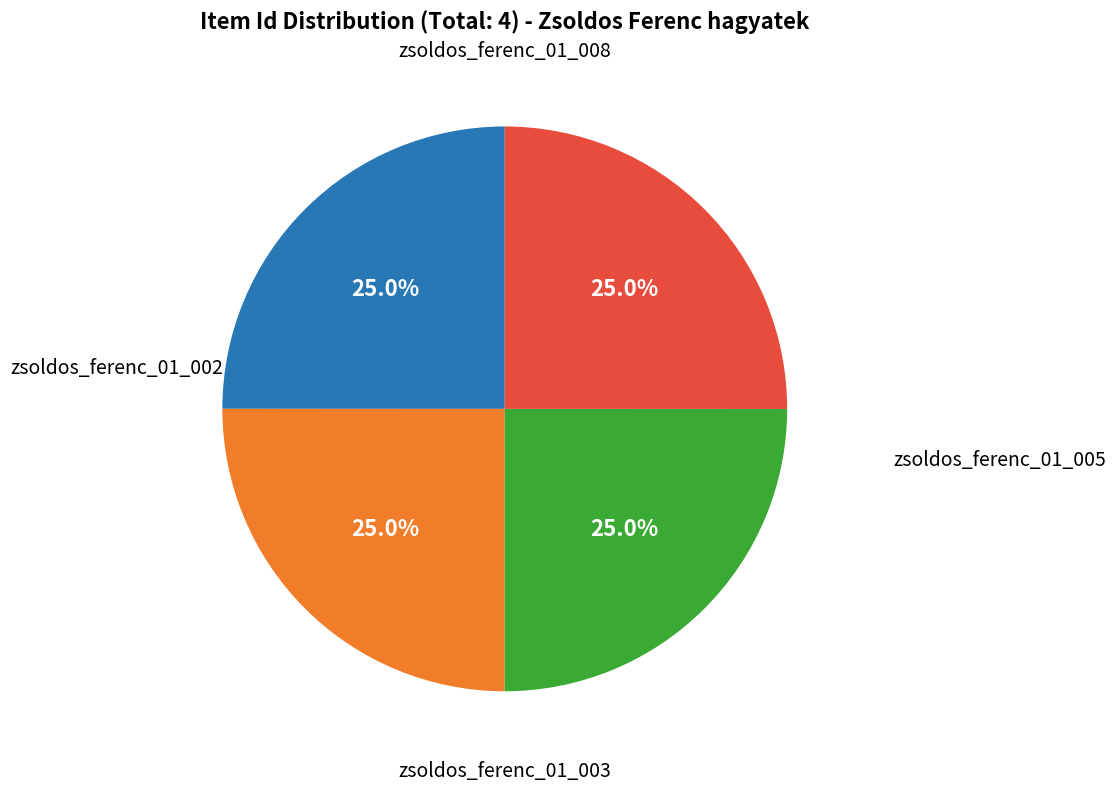

Is there a majority slice in this chart?

No